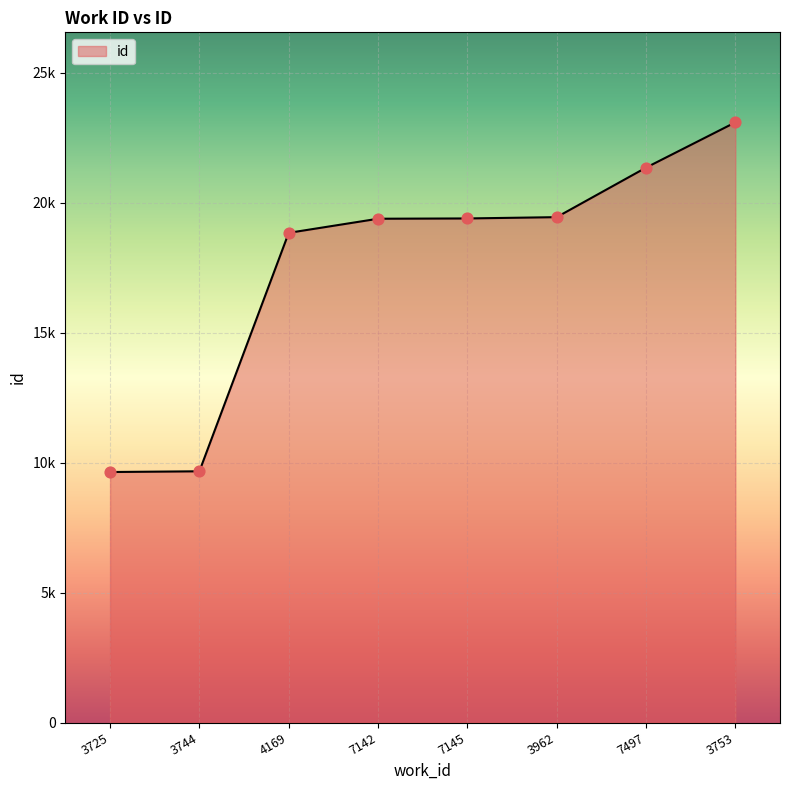

Which has a higher value, 3962 or 7142?

3962